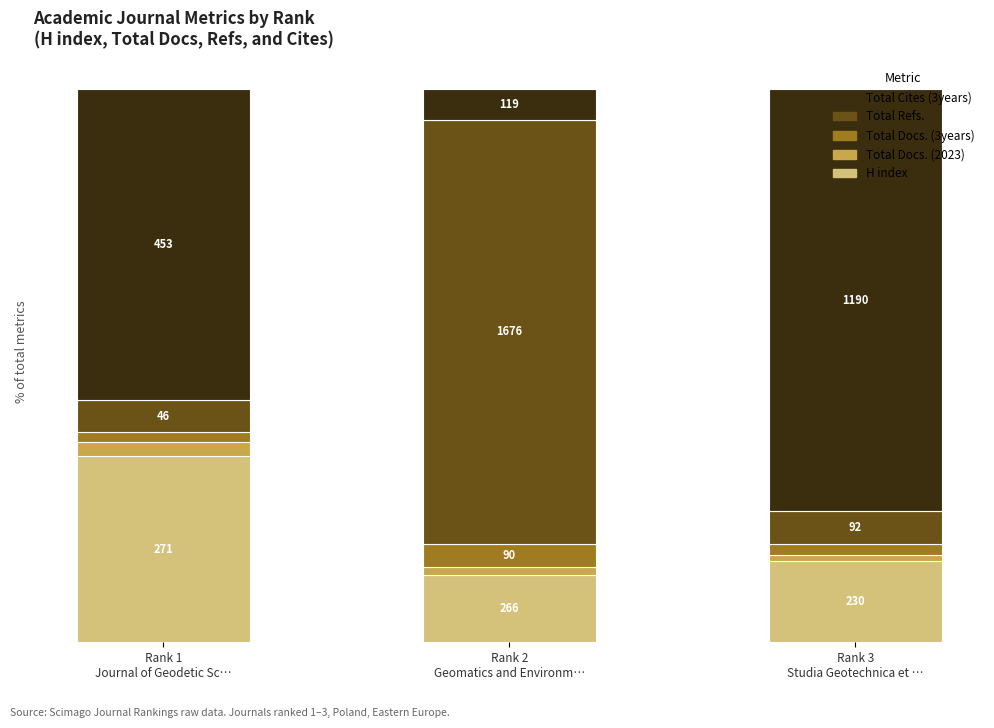

Does the chart contain any negative values?

No